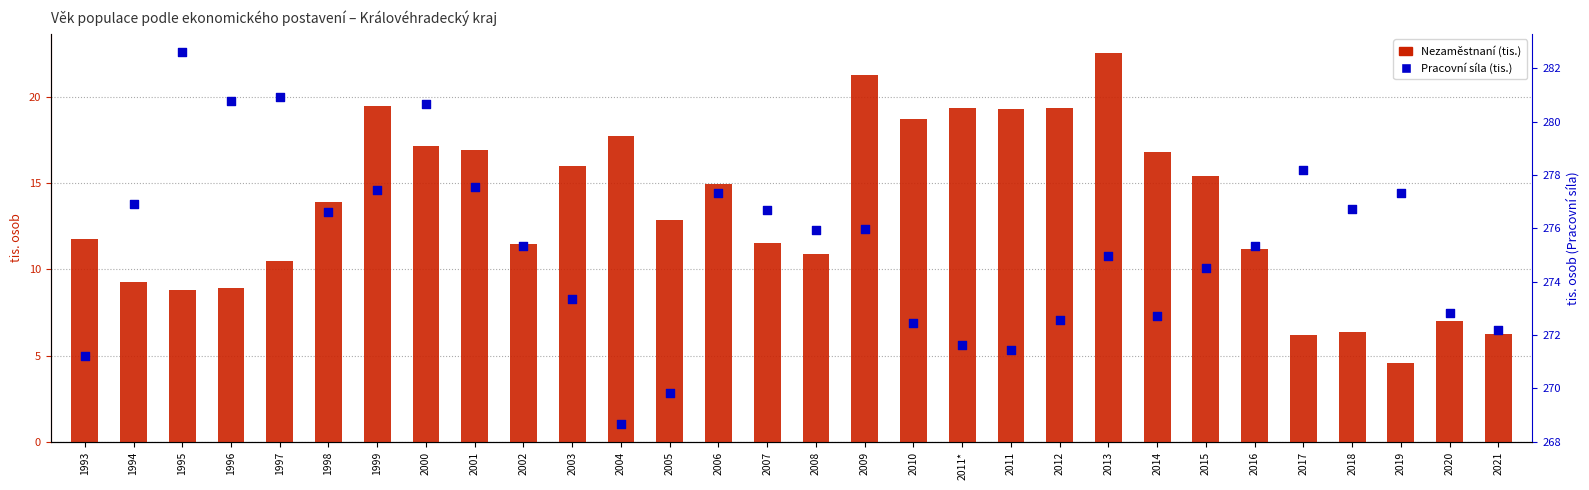

What are all the series names shown in the legend?

Nezaměstnaní, Pracovní síla